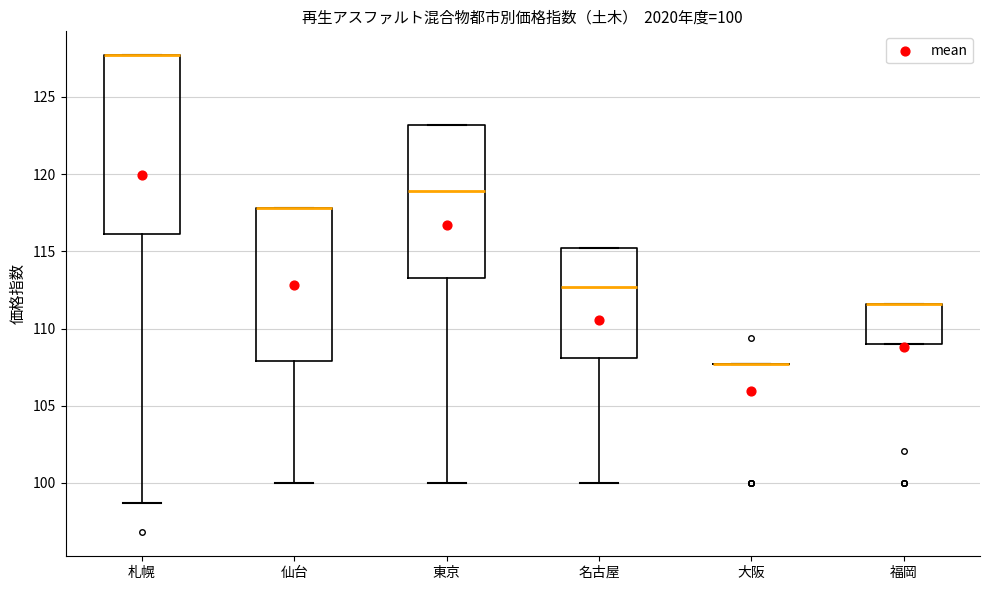

Which box is the tallest, from its lower edge to its upper edge?

札幌